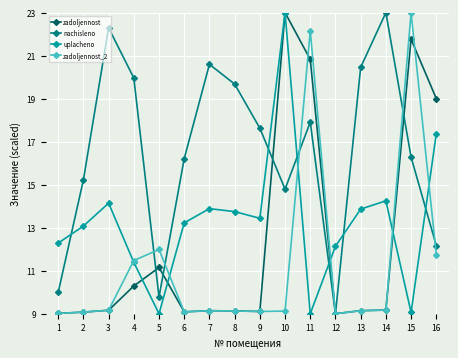

List the series in order of their overall mean, highest first.

nachisleno, uplacheno, zadoljennost, zadoljennost_2